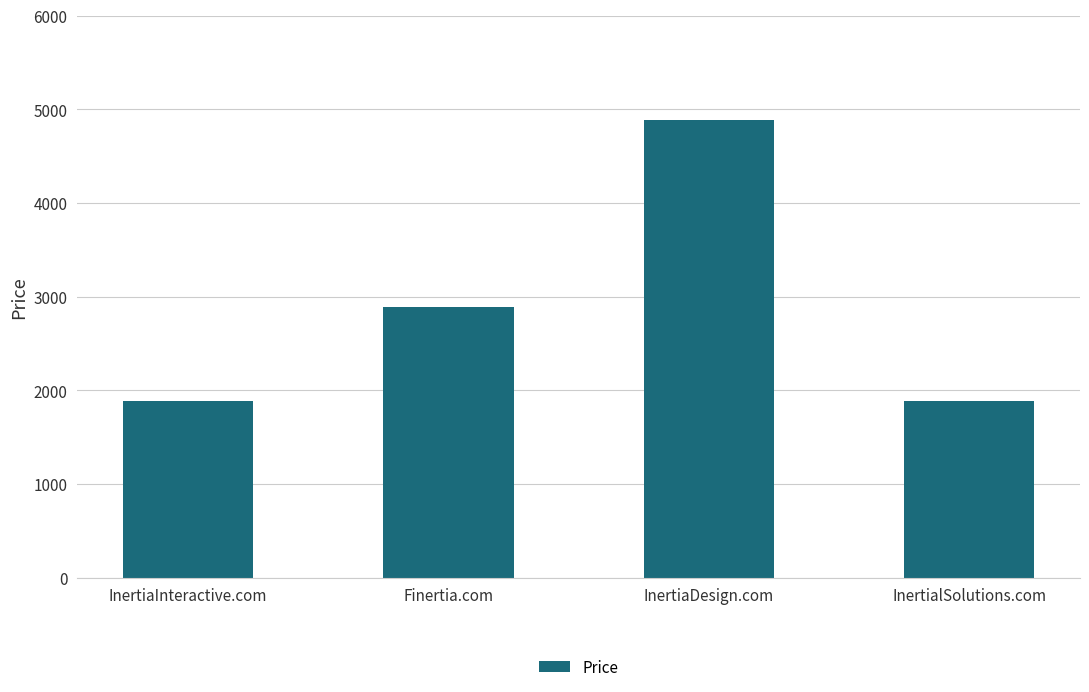

The chart shows a value of 1888 at InertialSolutions.com. True or false?

True